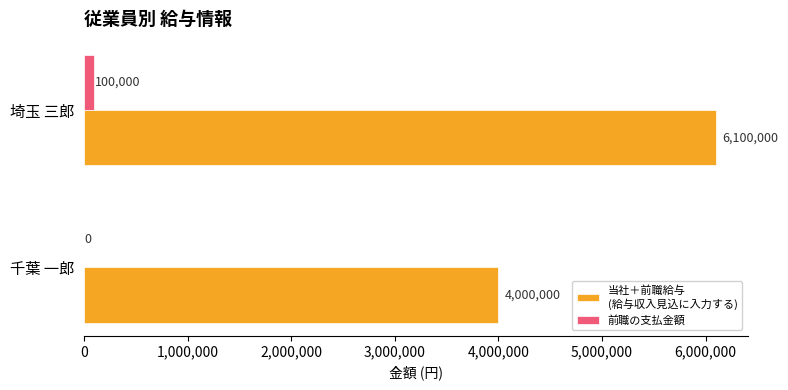

What is the total value across all series at 千葉 一郎?

4000000